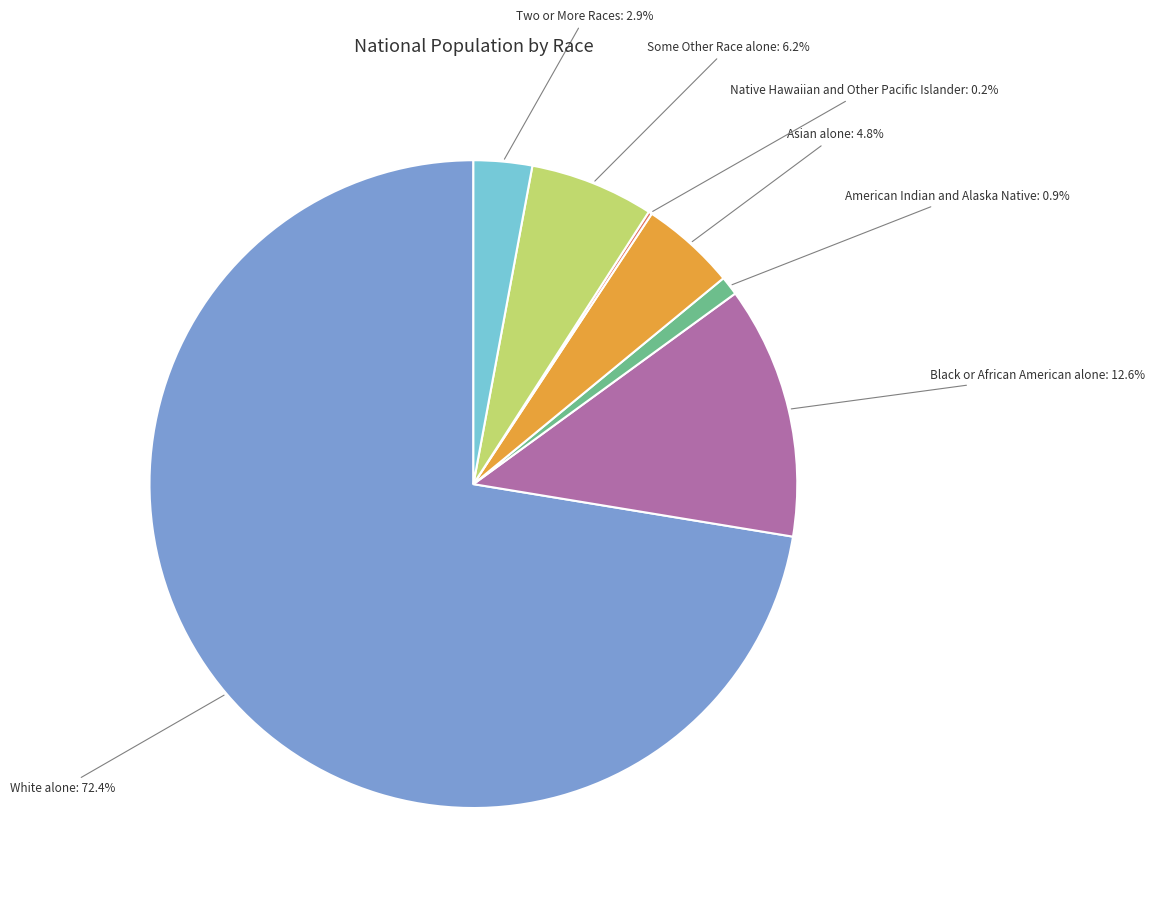

Is Two or More Races the majority of the pie?

No